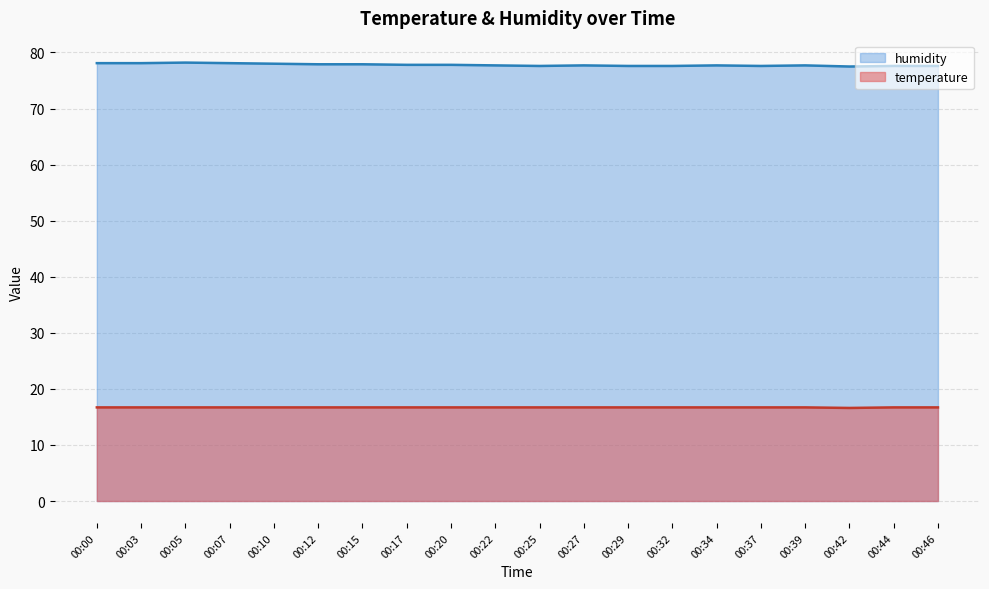

At which category is the sum across all series the highest?

00:05